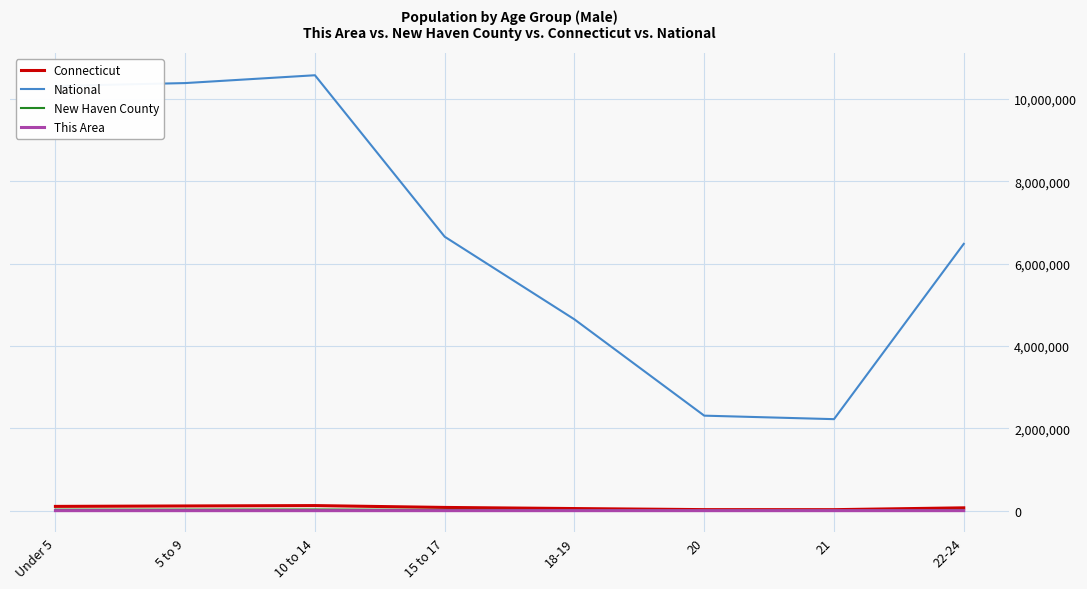

Which series changed the most between 18-19 and 20?

National